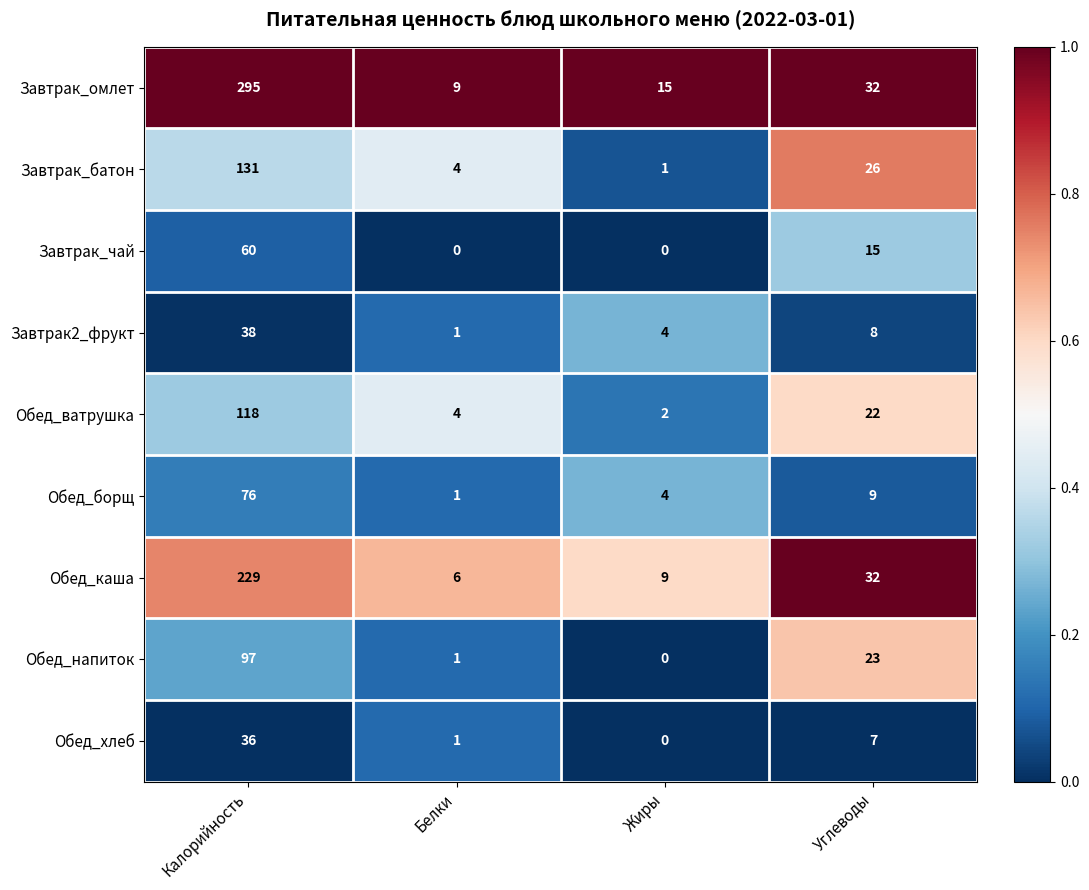

What is the average value of the Обед_напиток series?

30